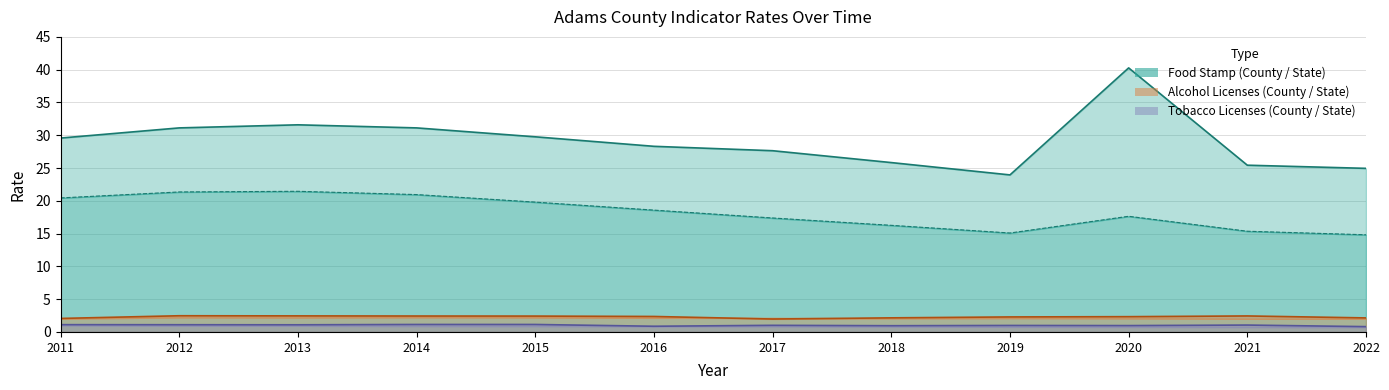

How many values in the state_rate_foodstamp series are below 18?

6